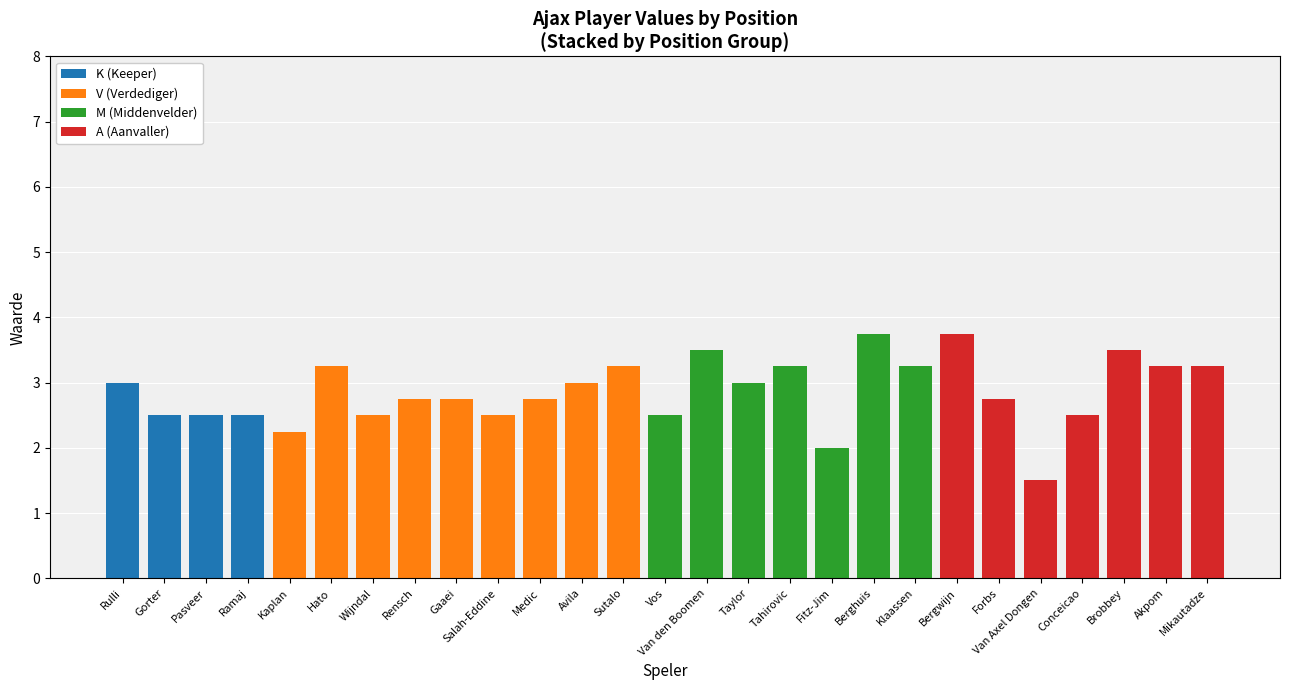

Which category has the highest value in the K (Keeper) series?

Rulli